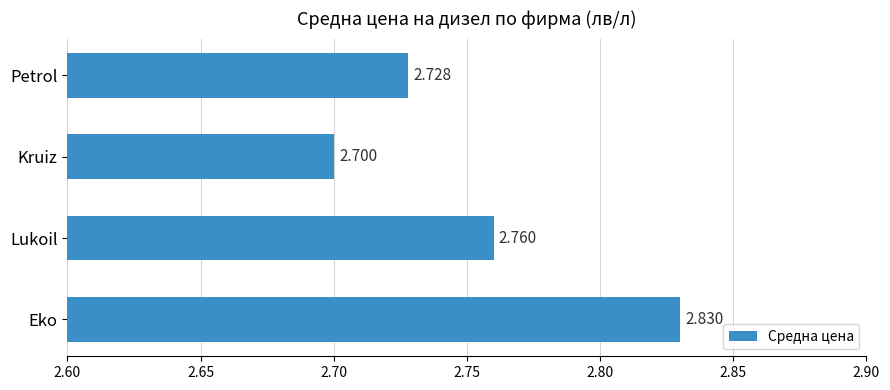

How many distinct data groups are displayed?

1